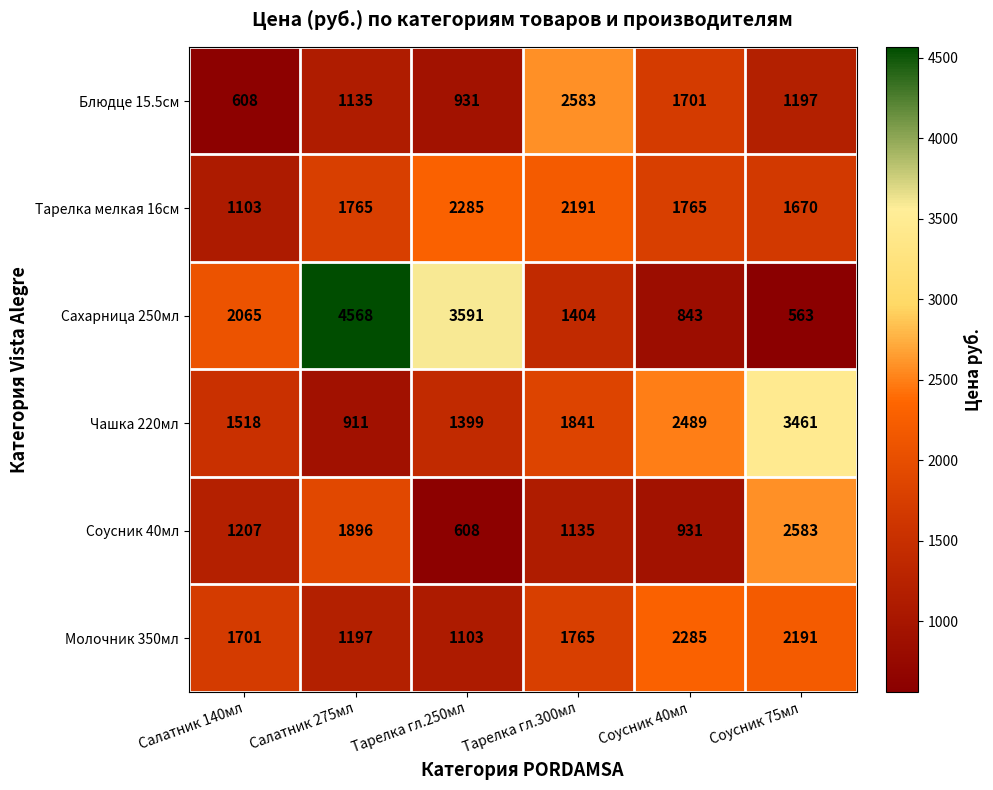

Rank the series at Тарелка гл.300мл from highest to lowest value.

Блюдце 15.5см, Тарелка мелкая 16см, Чашка 220мл, Молочник 350мл, Сахарница 250мл, Соусник 40мл